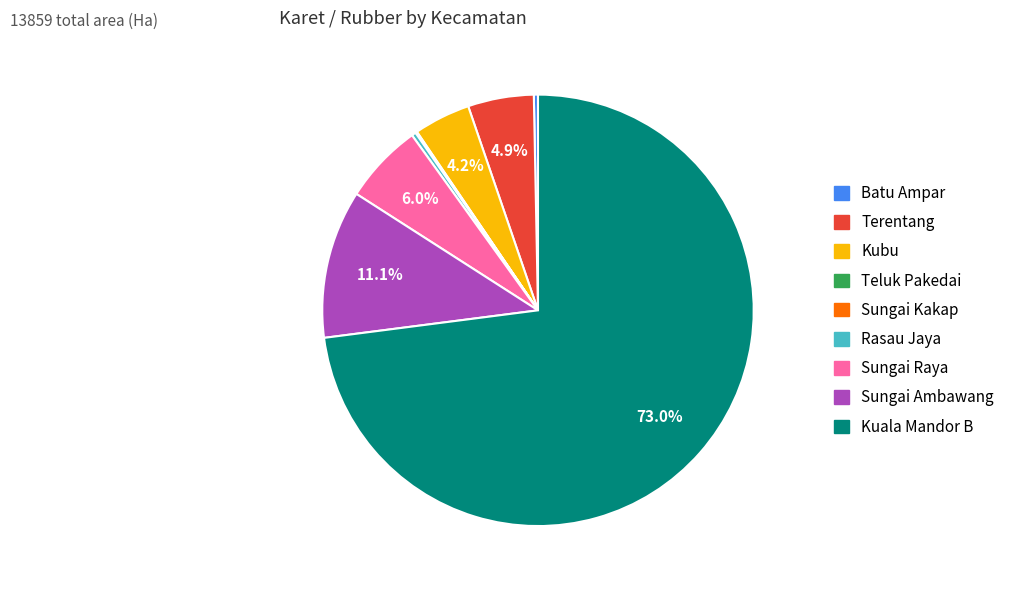

Approximately how many times larger is the value at Kubu compared to Rasau Jaya?

13.4